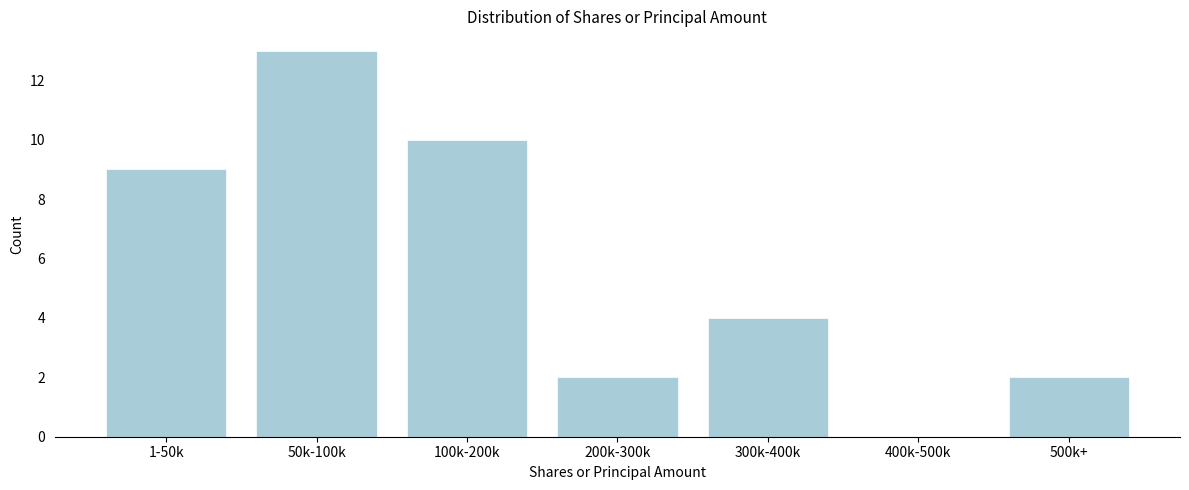

Reading left to right, list all the values displayed in this chart.

1-50k=9	50k-100k=13	100k-200k=10	200k-300k=2	300k-400k=4	400k-500k=0	500k+=2